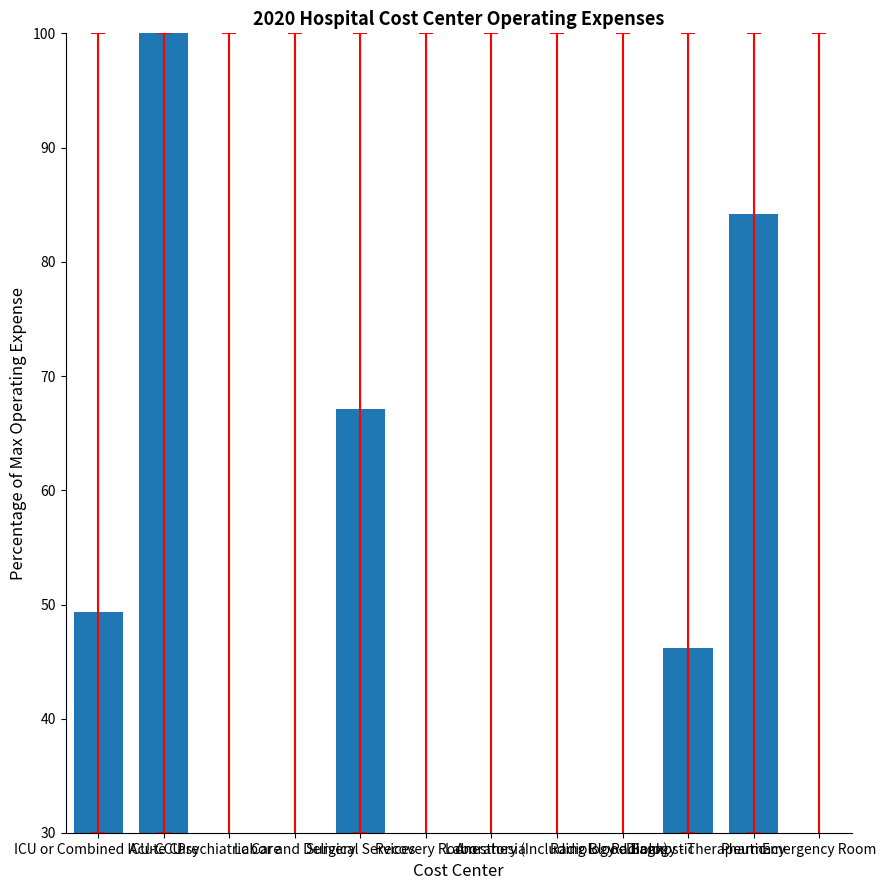

How many bars are there in total?

12